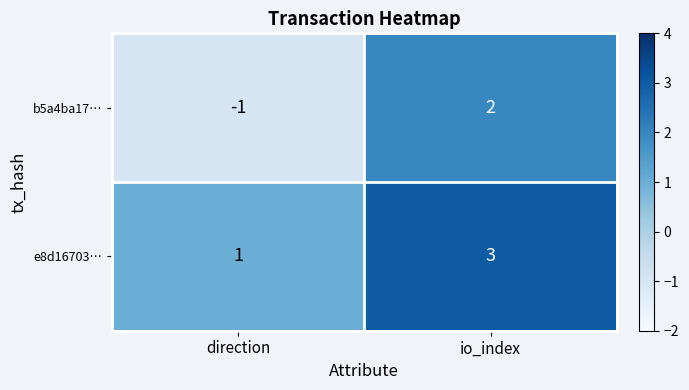

What is the total value across all series at io_index?

5